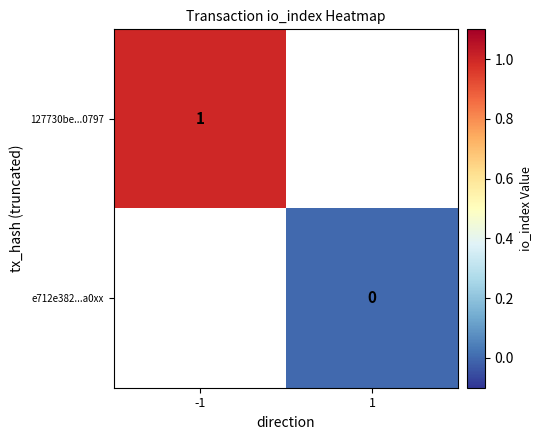

The value of 127730be...0797 at -1 is 1. True or false?

True